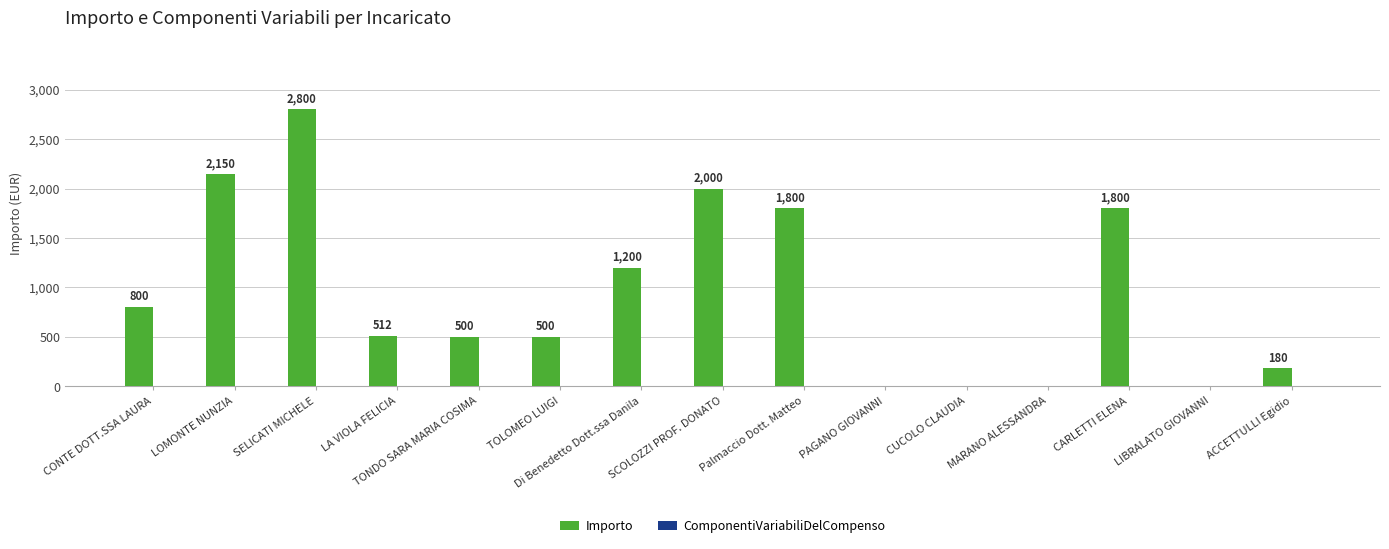

Between Di Benedetto Dott.ssa Danila and ACCETTULLI Egidio, which is larger?

Di Benedetto Dott.ssa Danila